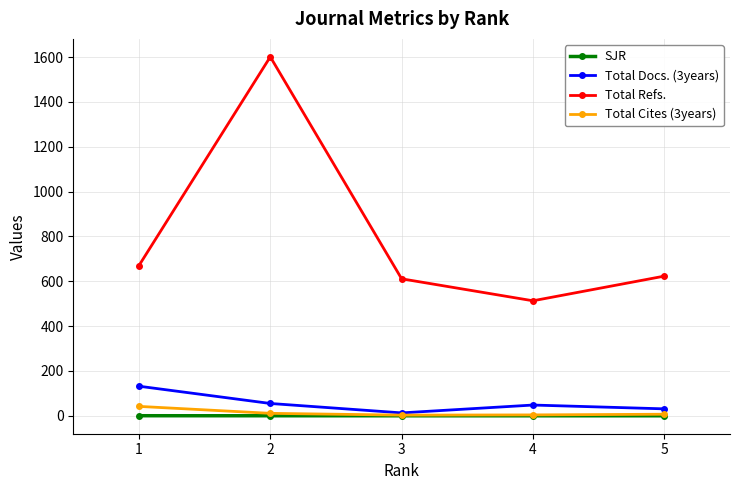

Which series has the widest spread of values?

Total Refs.